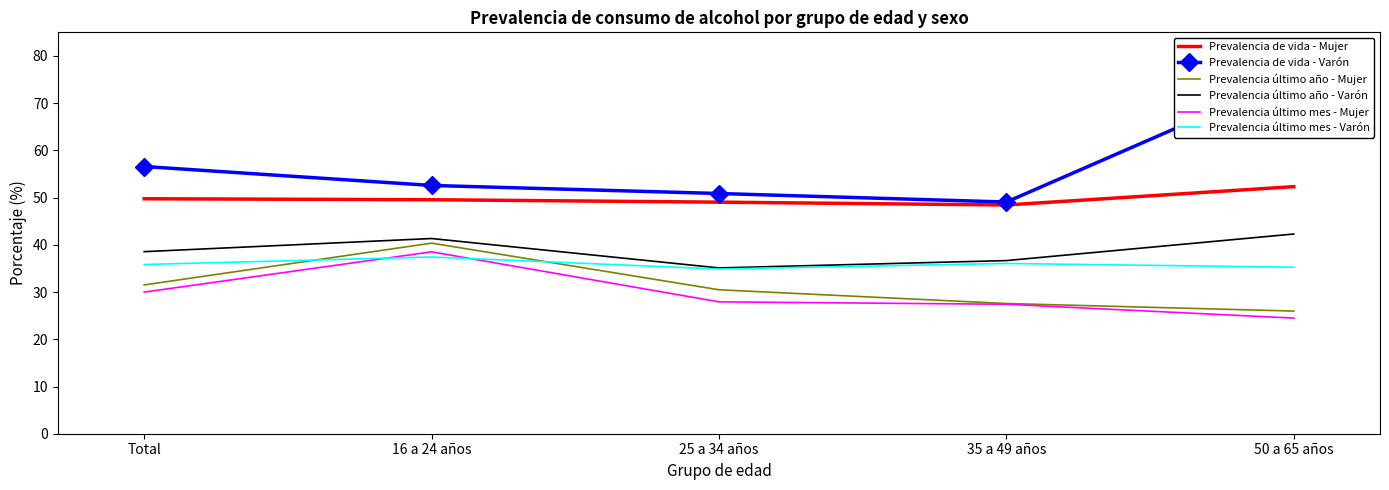

How many lines are shown in the chart?

6